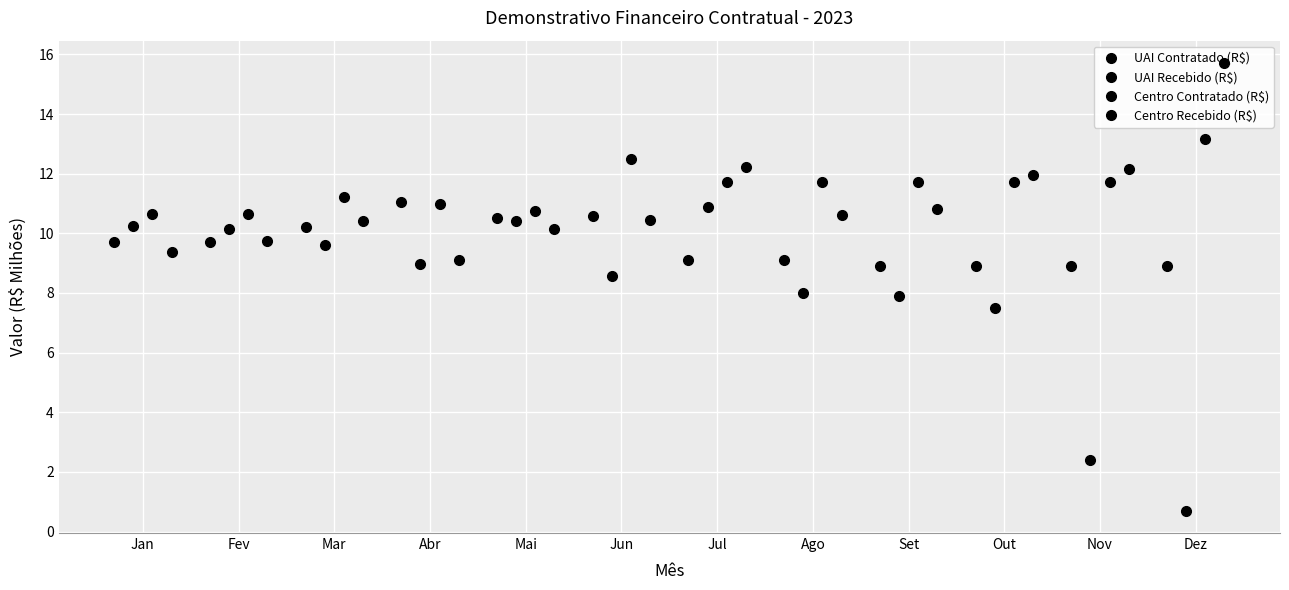

Is it true that UAI Contratado (R$) equals 10.6 at Jun?

True